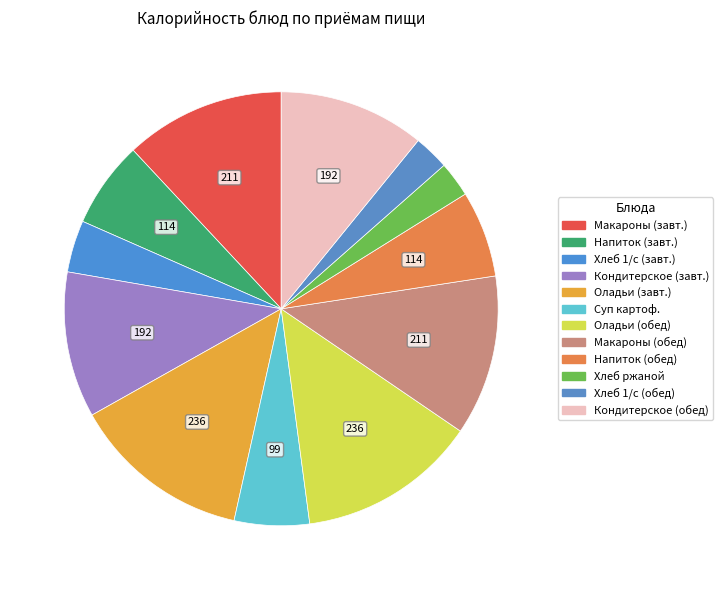

Count the number of slices in the pie.

12